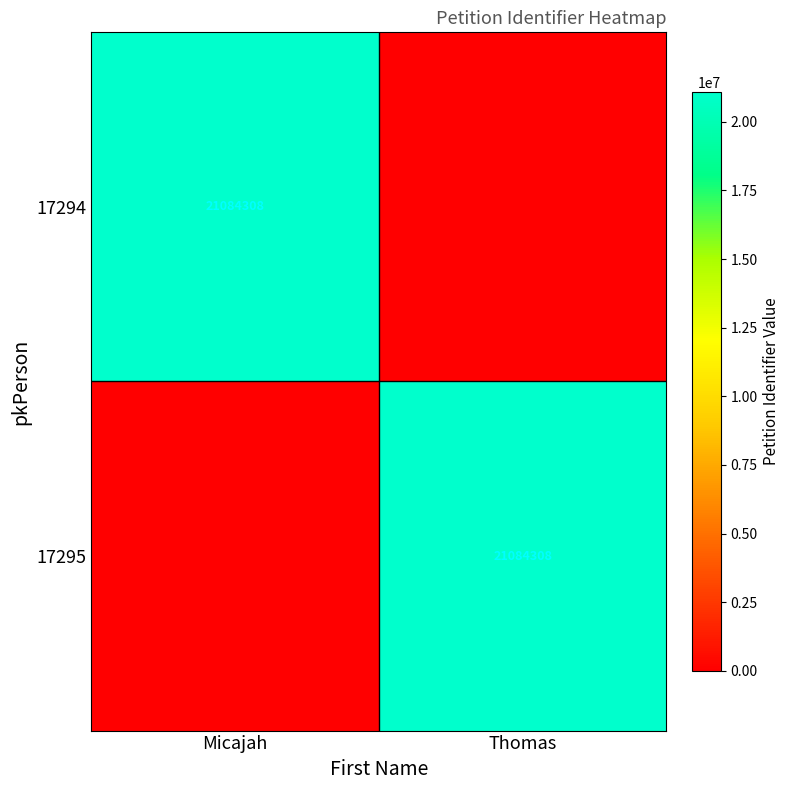

Count the number of data series in this chart.

2